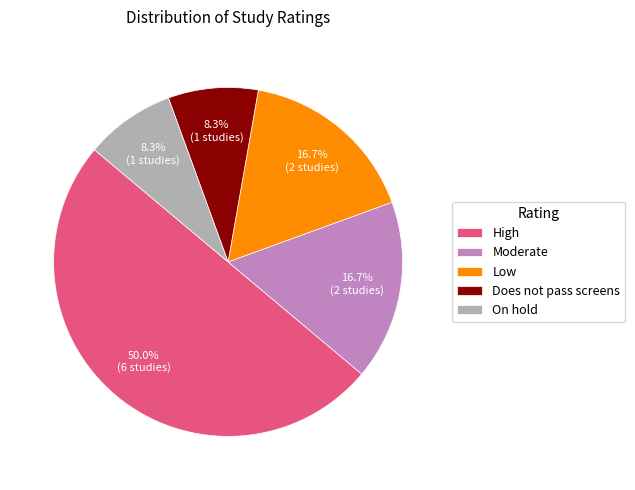

To the nearest percent, what portion does High represent?

50%